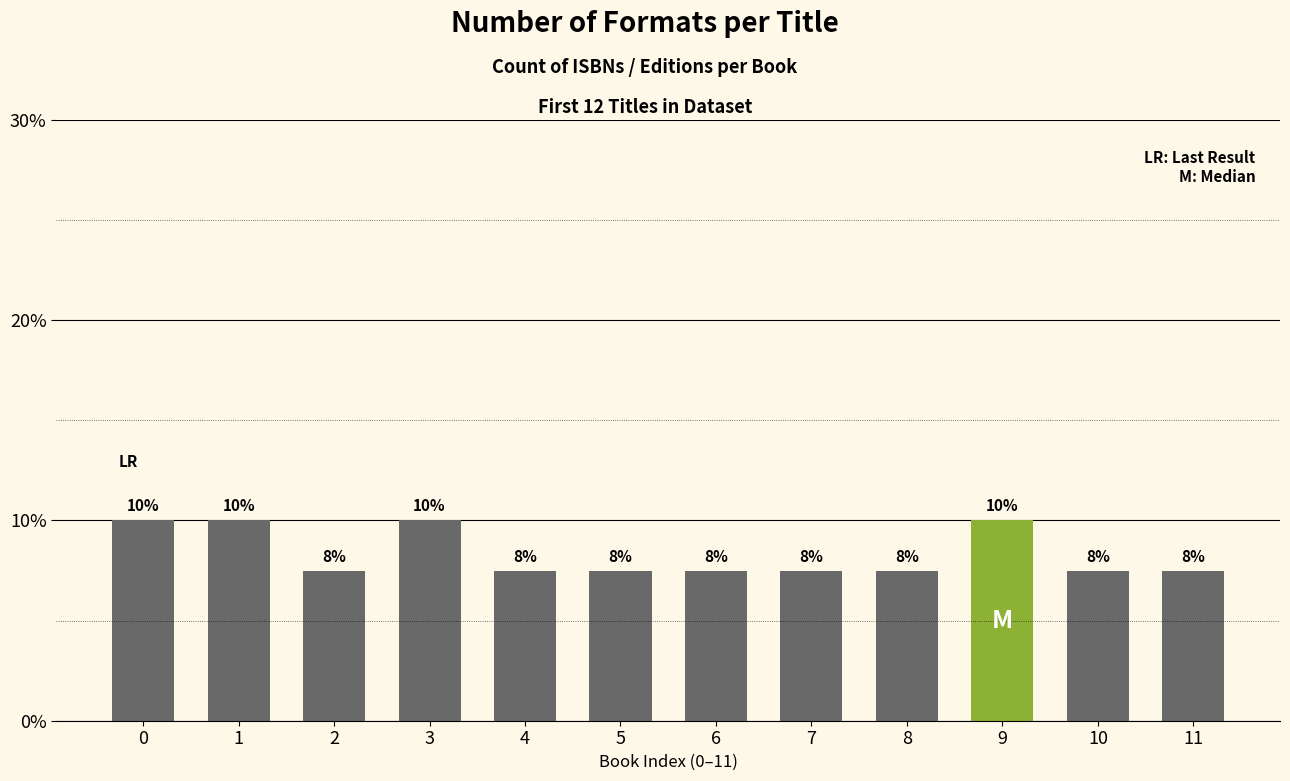

What is the sum of the values at 4 and 8?

15.0